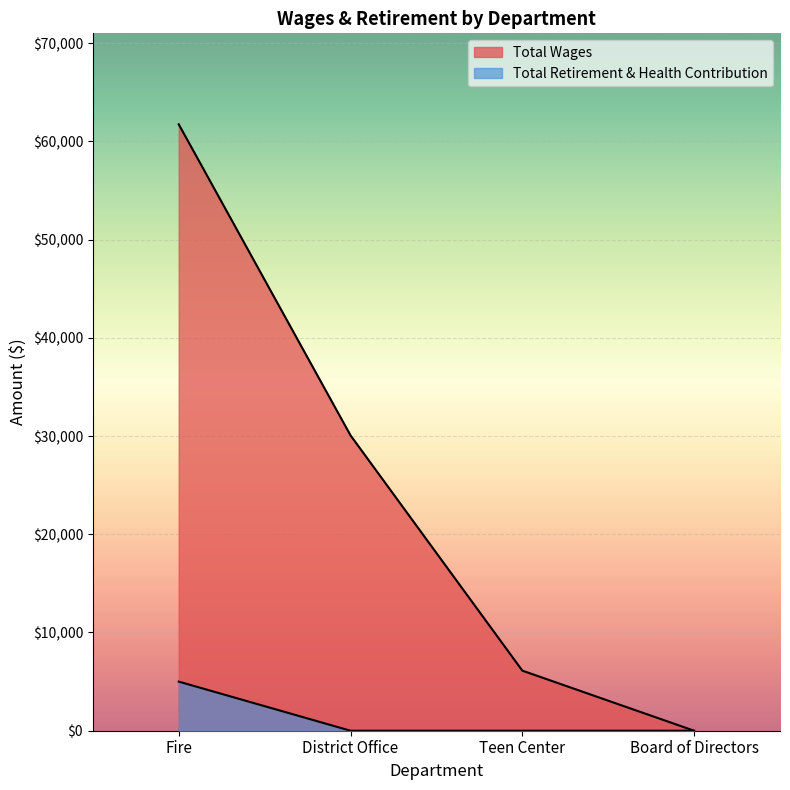

How many data points in Total Wages are less than 30066?

2